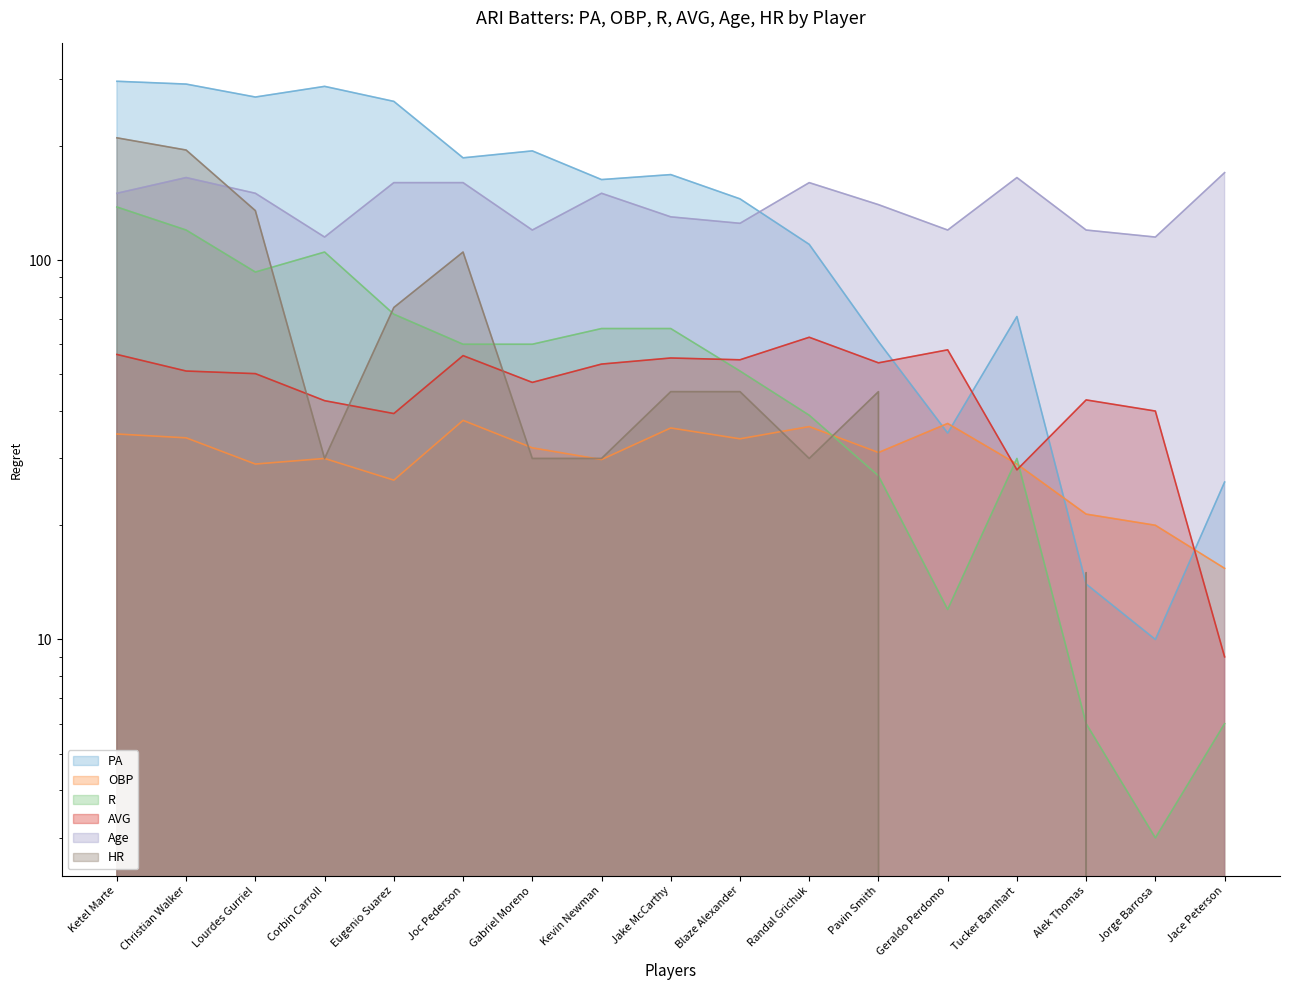

What is the difference between the second highest and second lowest values in the PA series?

277.0